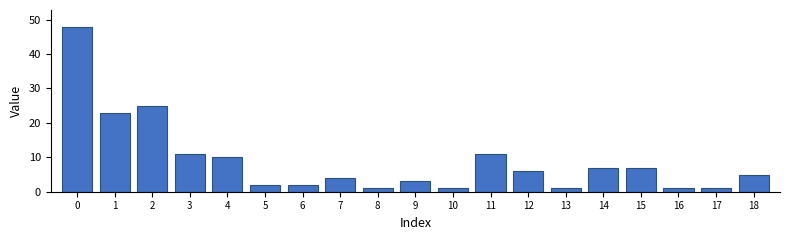

Reading left to right, transcribe all the data shown in this chart.

48	23	25	11	10	2	2	4	1	3	1	11	6	1	7	7	1	1	5